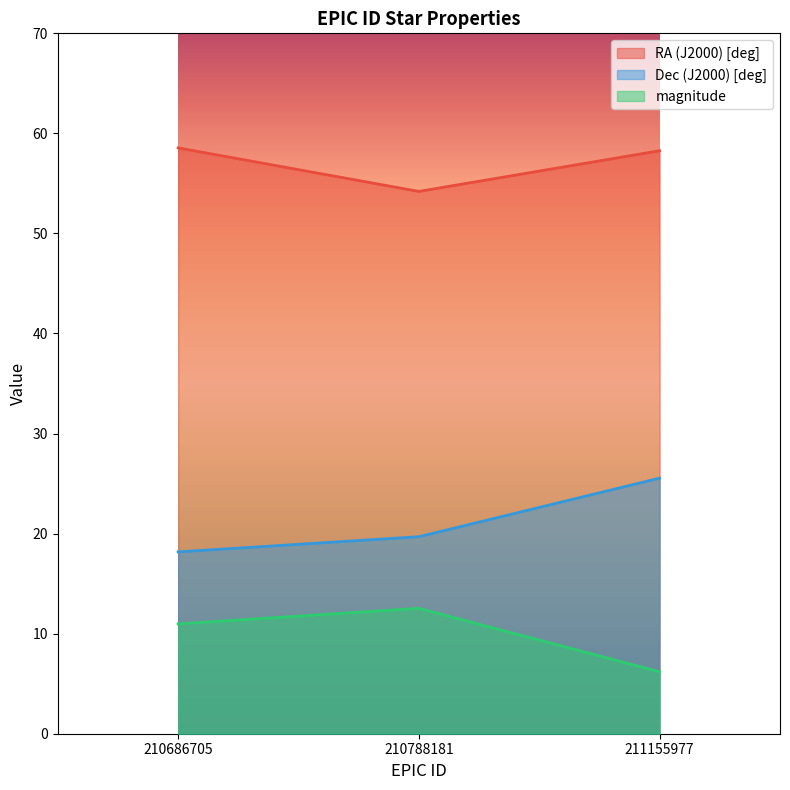

Reading left to right, transcribe all the data shown in this chart.

RA (J2000) [deg]: 58.6	54.2	58.3
Dec (J2000) [deg]: 18.2	19.7	25.5
magnitude: 11.0	12.5	6.2